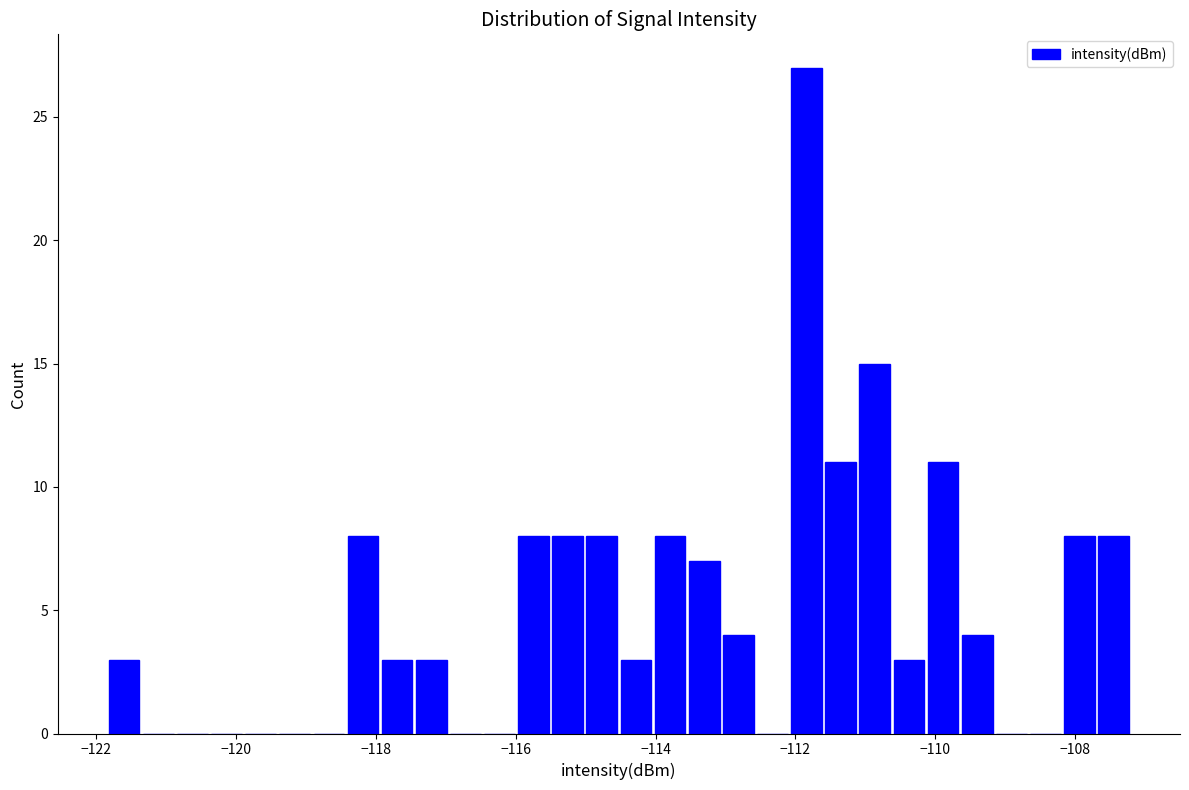

Read against the x-axis, roughly where is the centre of the tallest bar?

-111.8